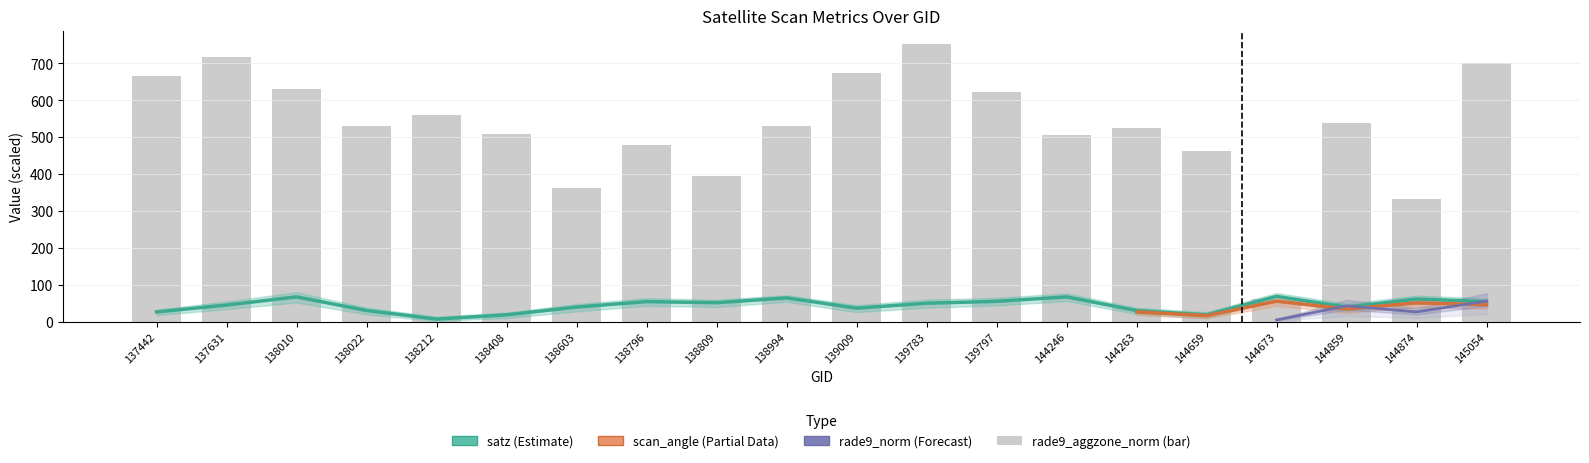

Which series has the widest spread of values?

rade9_aggzone_norm